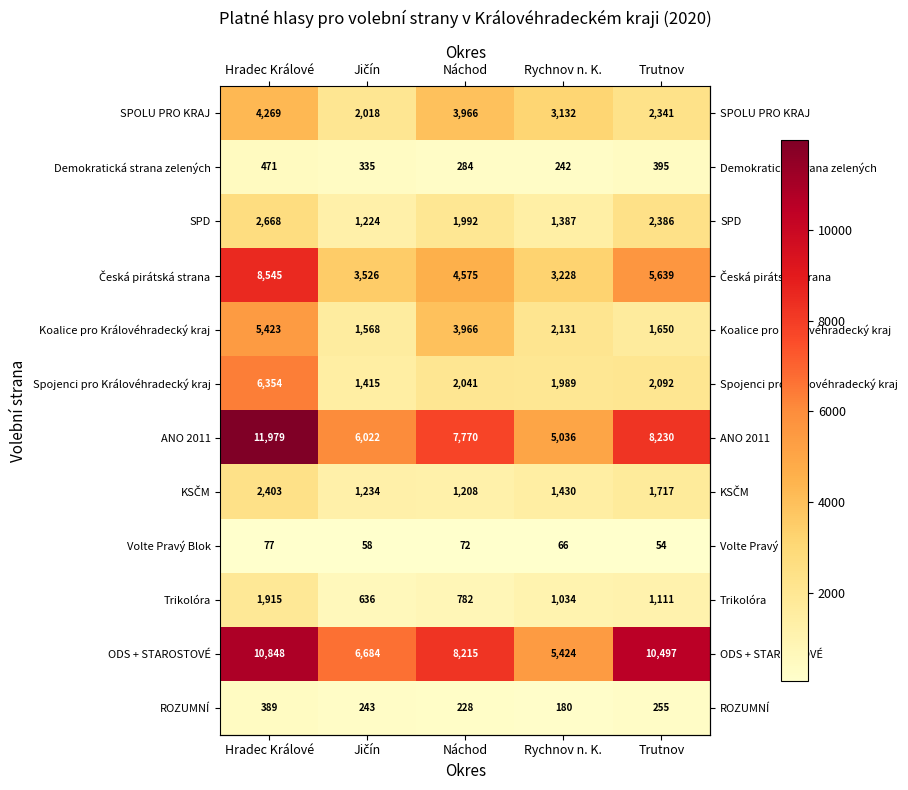

At which label is Trikolóra closest to 1275?

Trutnov